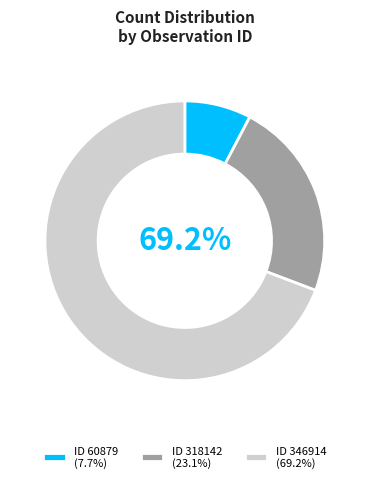

Approximately how many times larger is the value at 318142 compared to 346914?

0.3